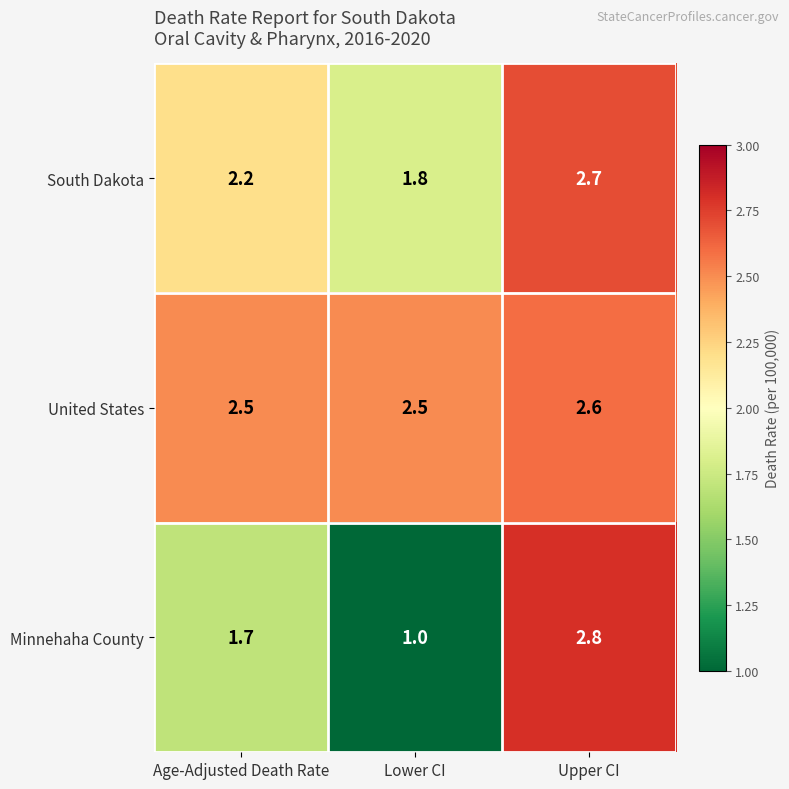

What is the total value across all series at Age-Adjusted Death Rate?

6.4